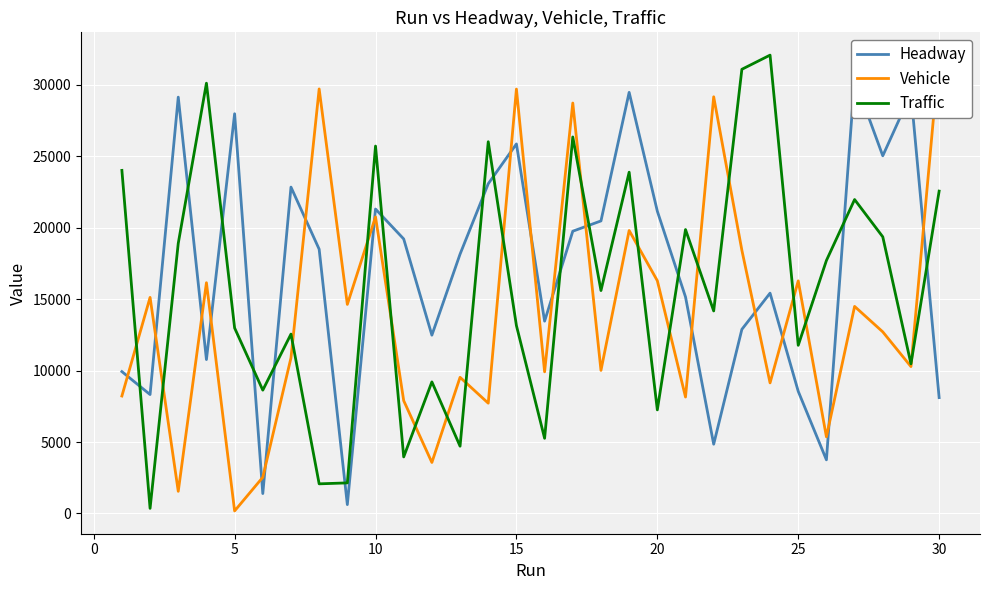

Rank the series by their average value, from highest to lowest.

Headway, Traffic, Vehicle